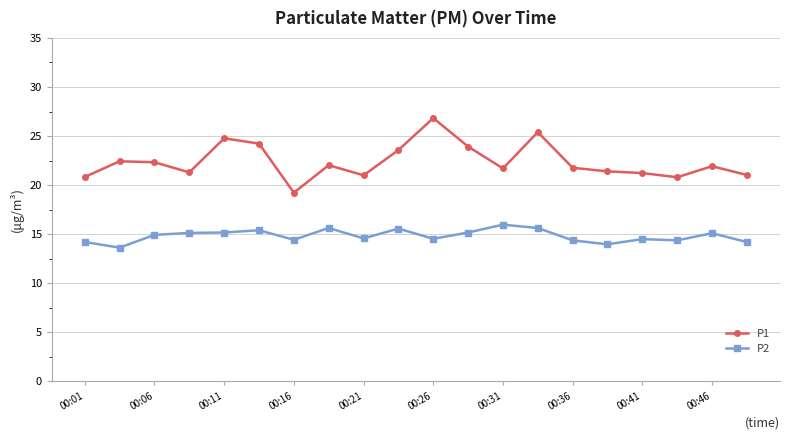

What is the value of the P2 point at the 17th from the left?

14.5